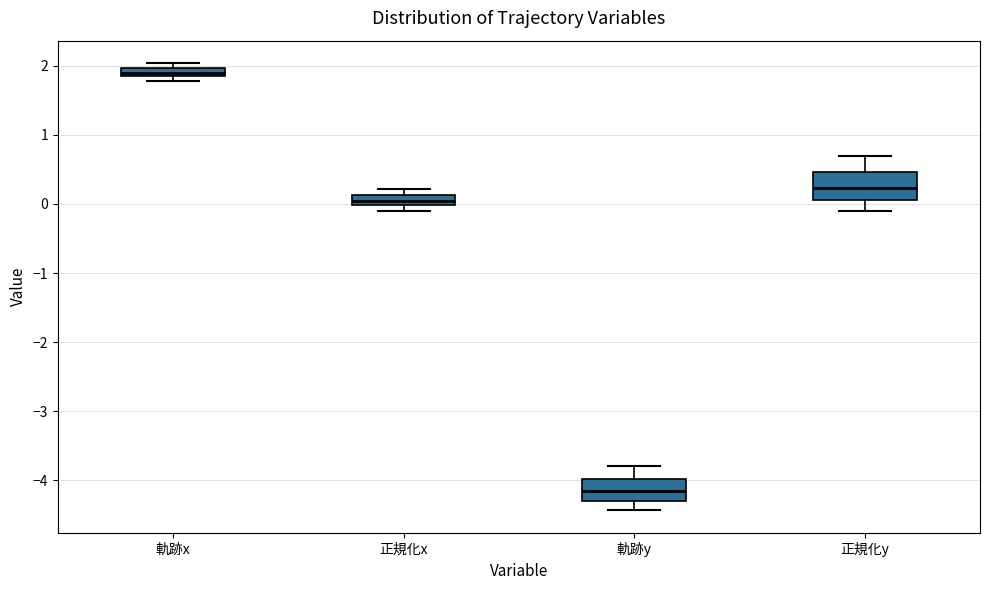

Which box's median line is the highest?

軌跡x